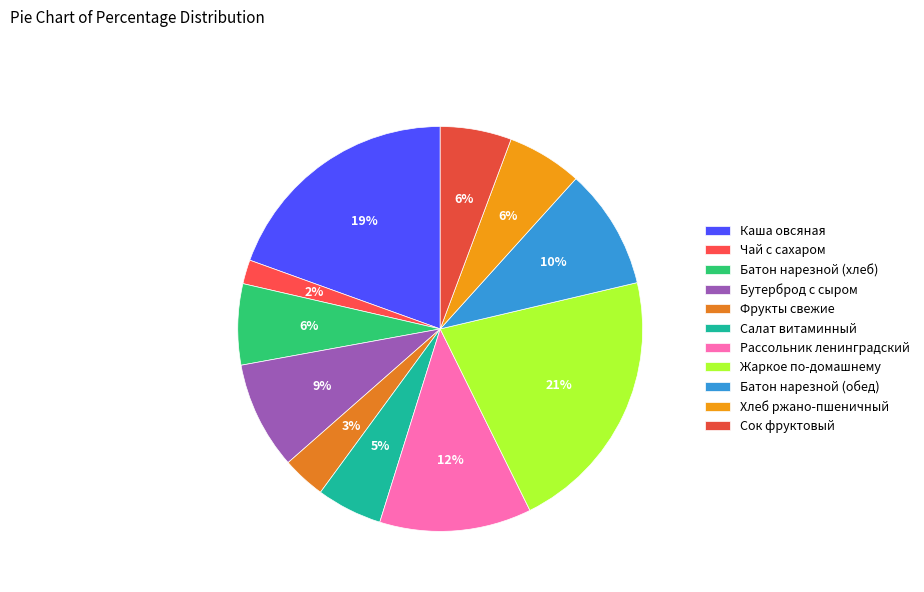

Combined, do Сок фруктовый and Рассольник ленинградский account for over 50%?

No